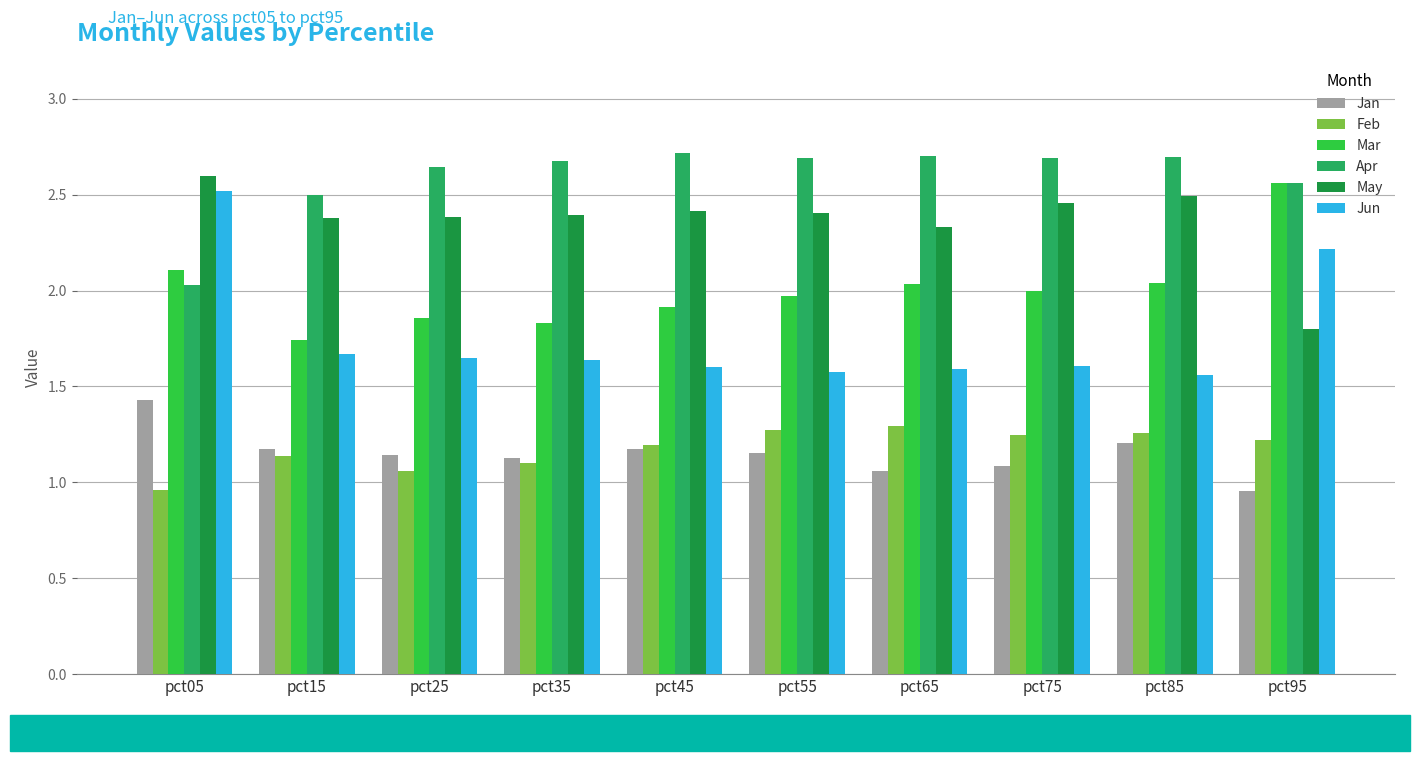

How many data points in Feb are above 1?

9